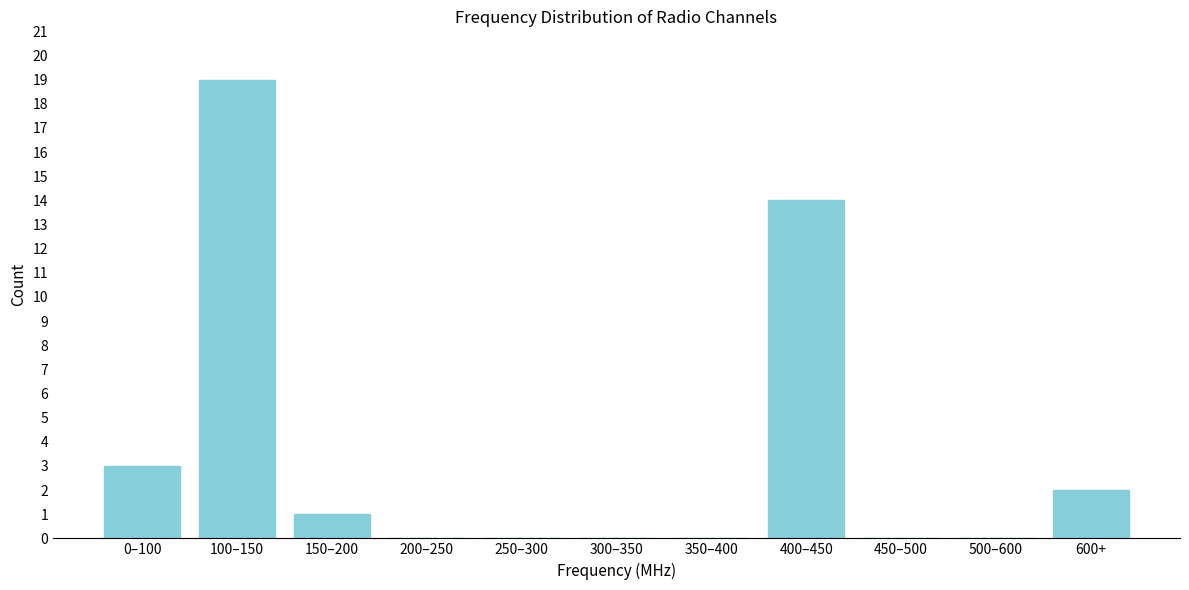

Reading left to right, list all the values displayed in this chart.

0–100=3	100–150=19	150–200=1	200–250=0	250–300=0	300–350=0	350–400=0	400–450=14	450–500=0	500–600=0	600+=2